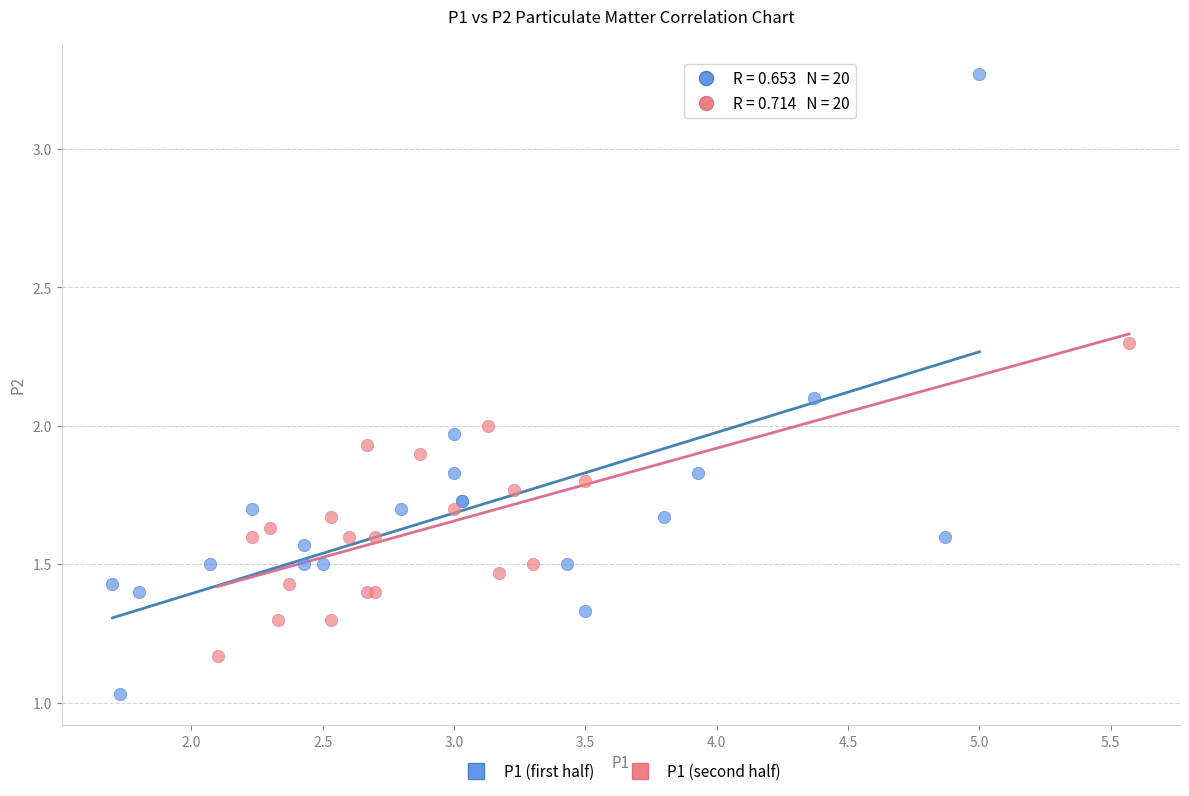

What are all the series names shown in the legend?

P1 (first half), P1 (second half)